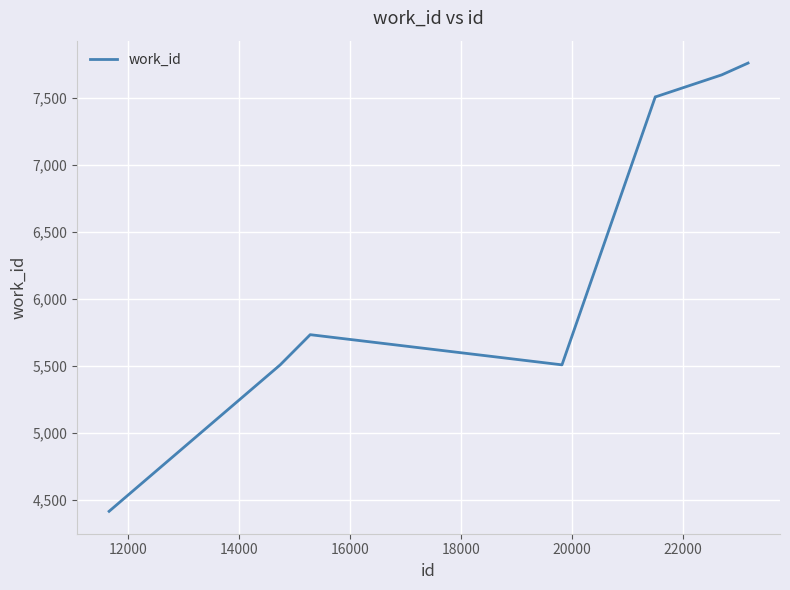

What is the difference between the maximum and minimum values?

3342